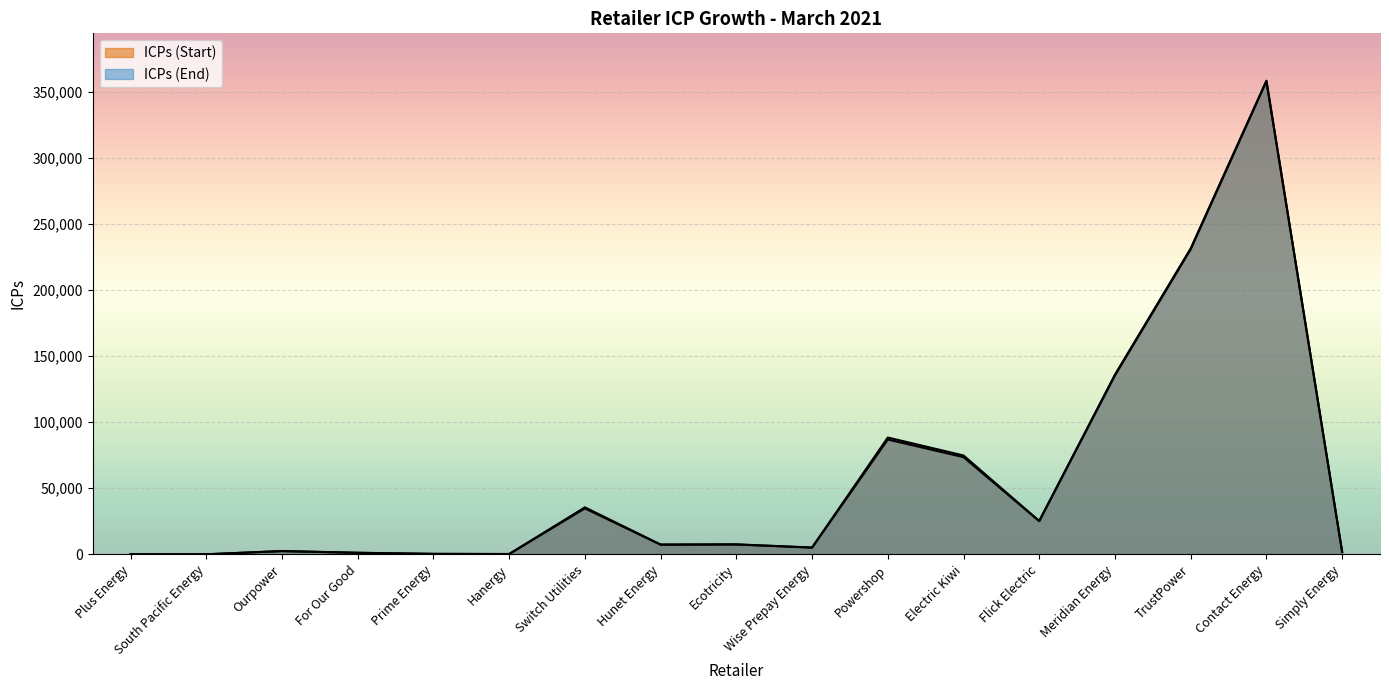

How many lines are shown in the chart?

2